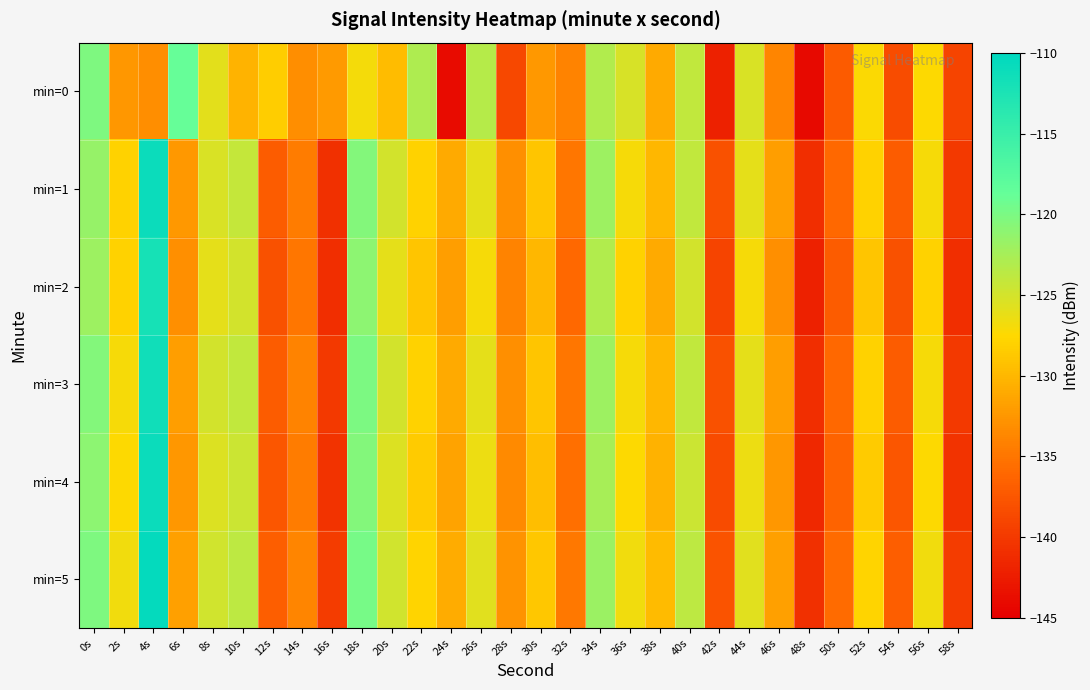

What is the spread (max minus min) of values at 52s?

1.7